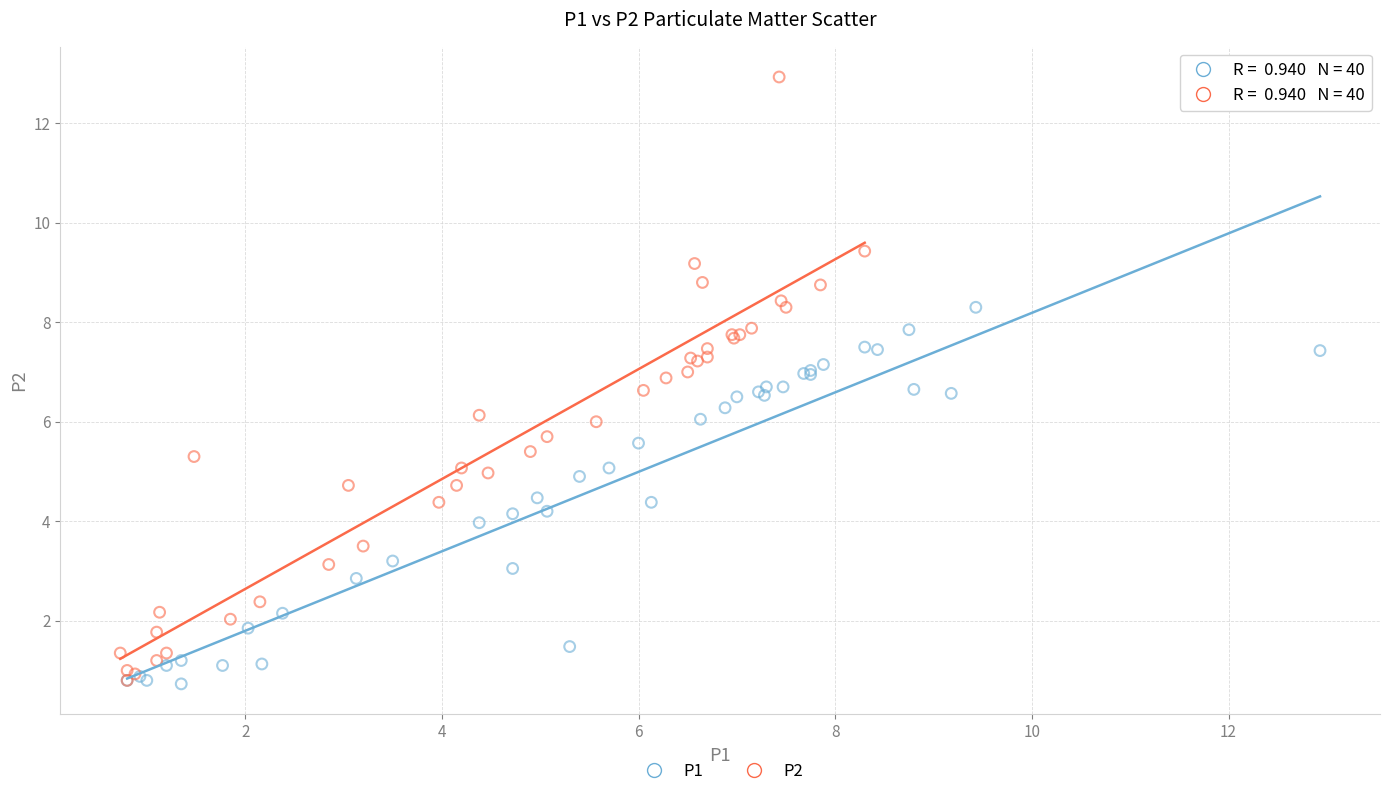

Which series contains the highest Y value?

P2